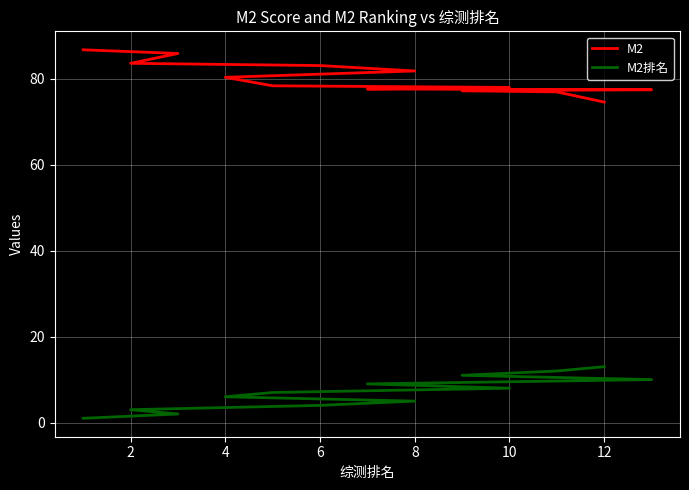

What is the label of the 9th point from the right?

8